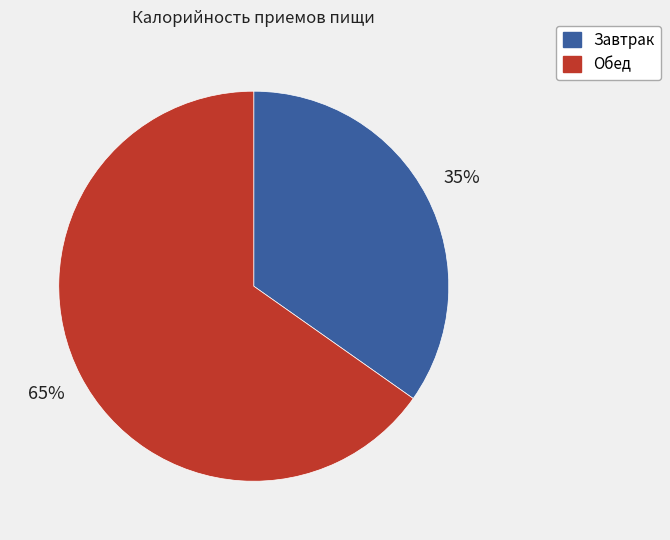

To the nearest percent, what is the difference between the largest and smallest slice percentages?

30%